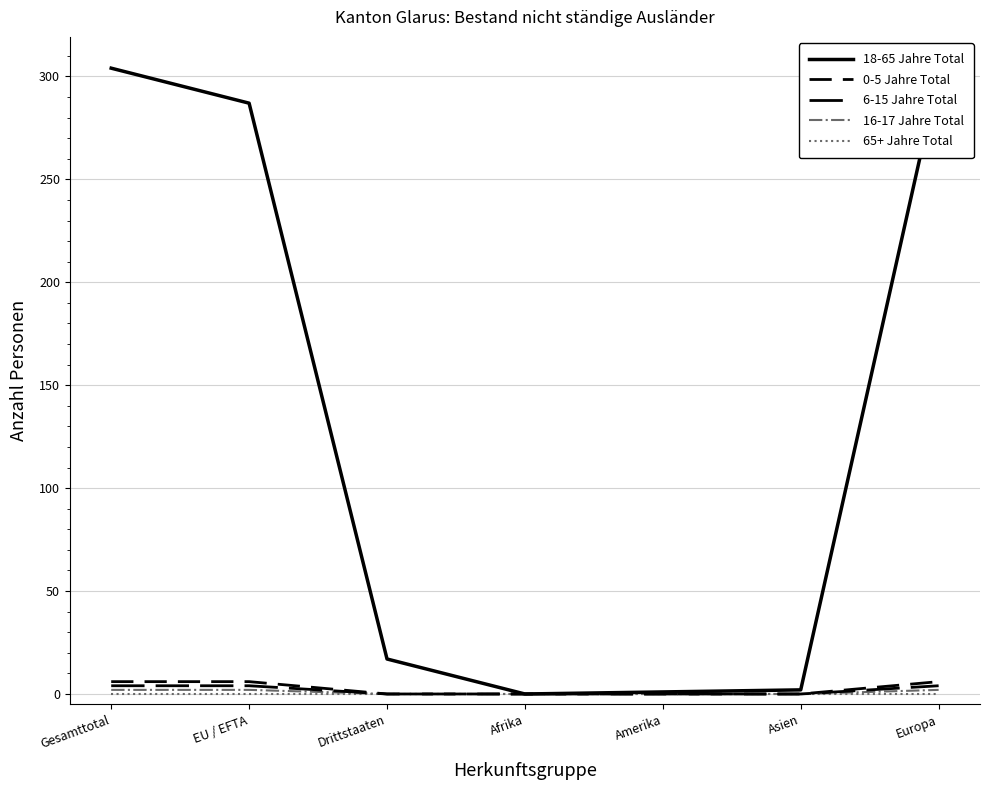

What is the label of the 4th point from the left?

Afrika